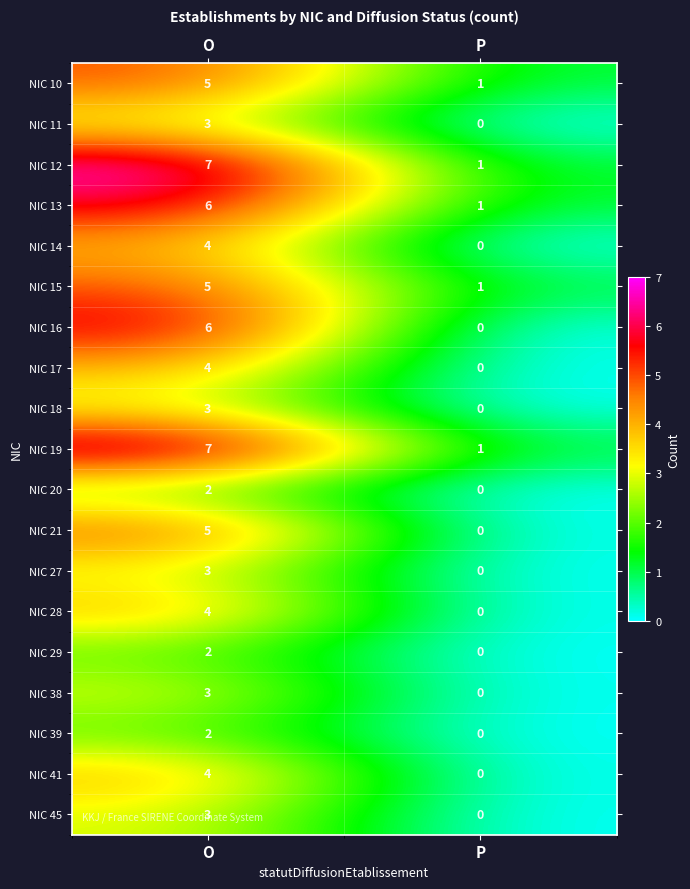

What is the average value of the NIC 19 series?

4